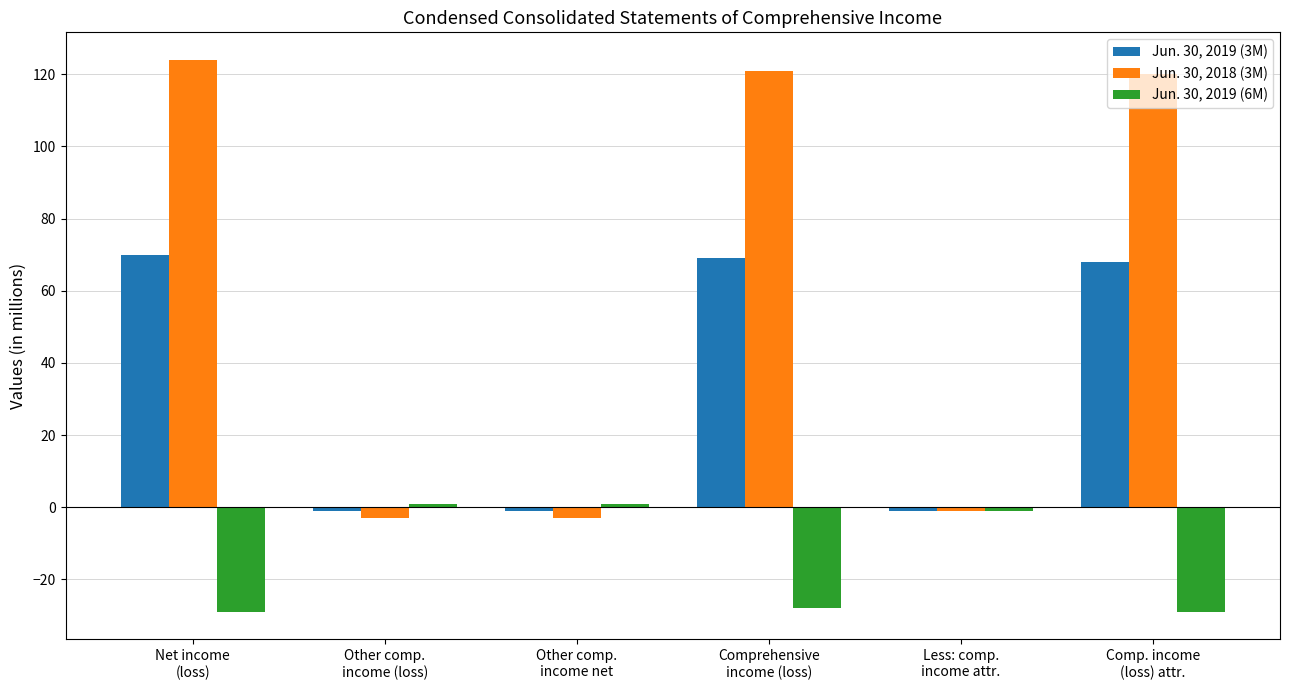

Which series has the largest range (max minus min)?

Jun. 30, 2018 (3M)